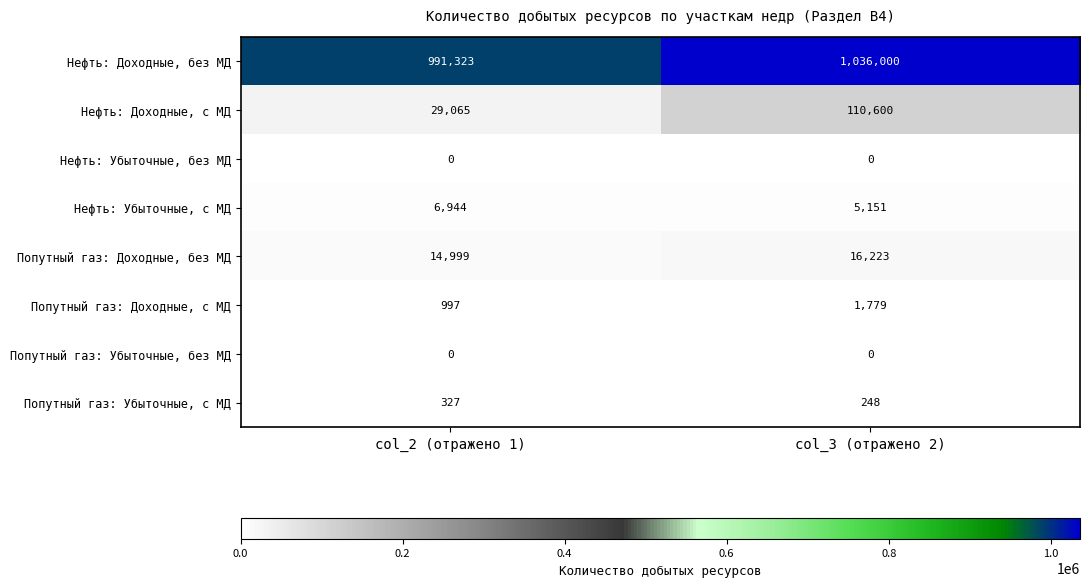

Which category has the lowest value in the Попутный газ: Доходные, с МД series?

col_2 (отражено 1)